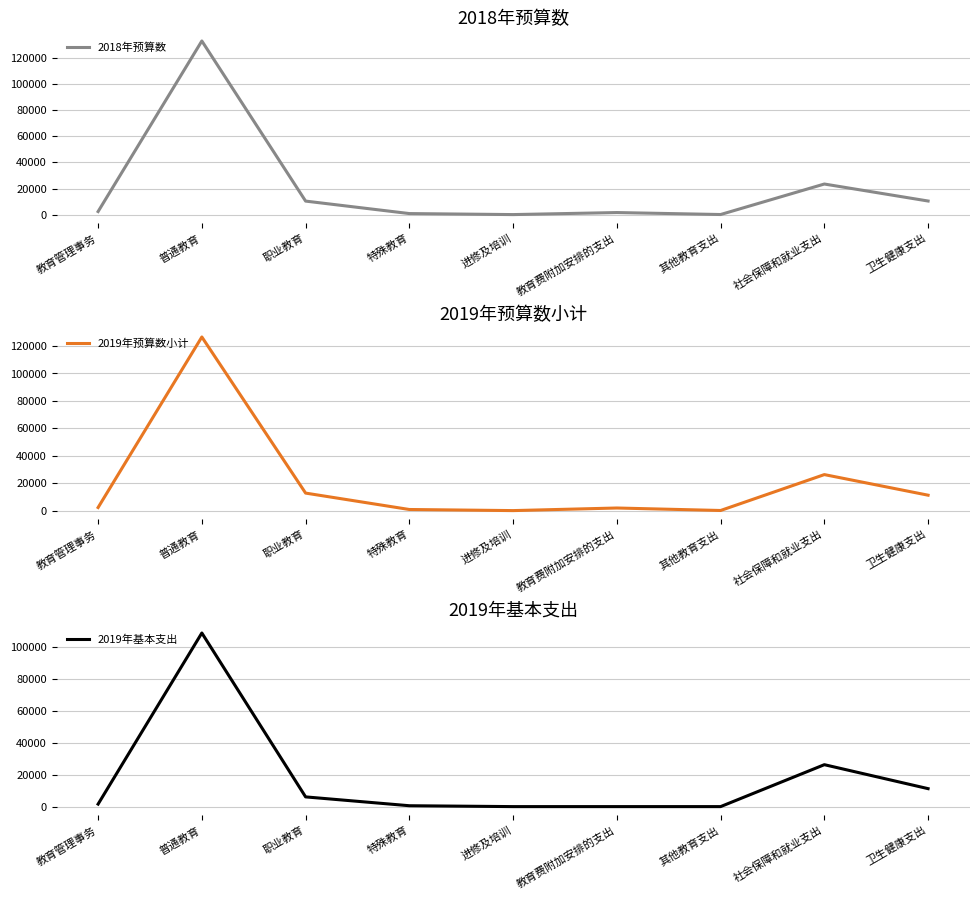

Which series has the largest total across all categories?

2018年预算数